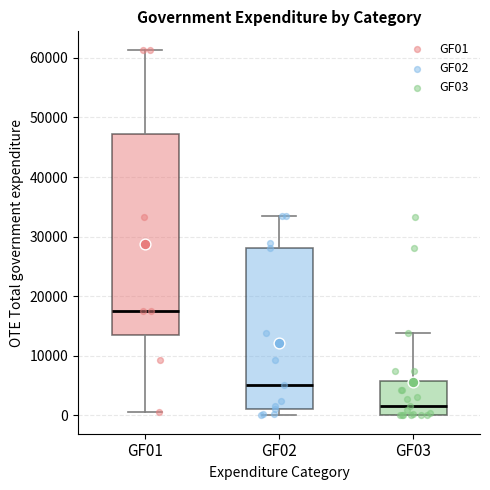

Reading left to right, transcribe this box plot: for each box, give where its median line is, the range the box spans, and where its two whiskers end, as read against the y-axis. The values are not printed on the chart, so give them approximately, as read against the axis.

GF01: median 18000, box 13000 to 47000, whiskers 1000 to 61000
GF02: median 5000, box 1000 to 28000, whiskers 0 to 33000
GF03: median 2000, box 0 to 6000, whiskers 0 to 14000